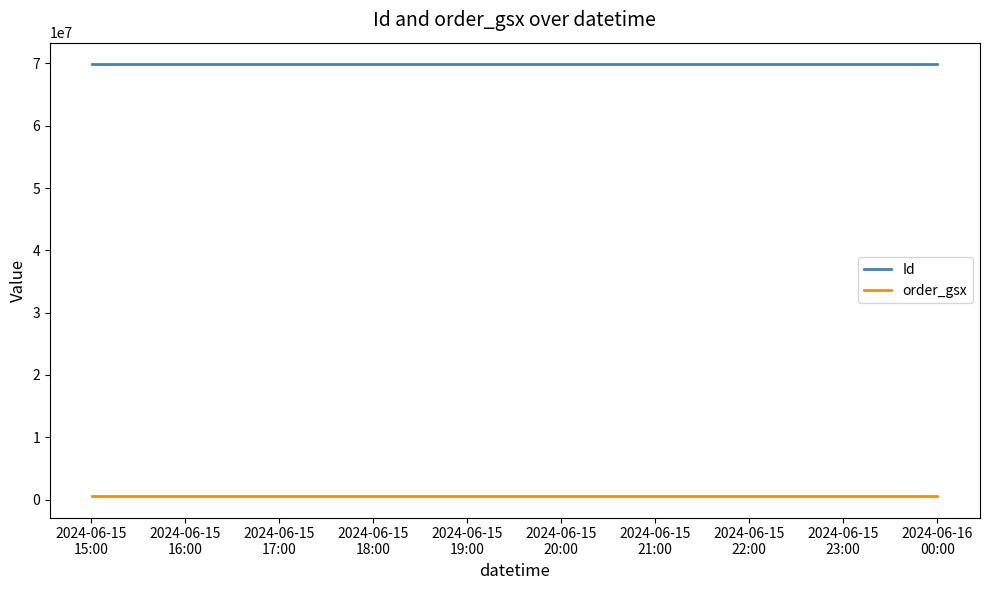

Which series has the largest total across all categories?

Id